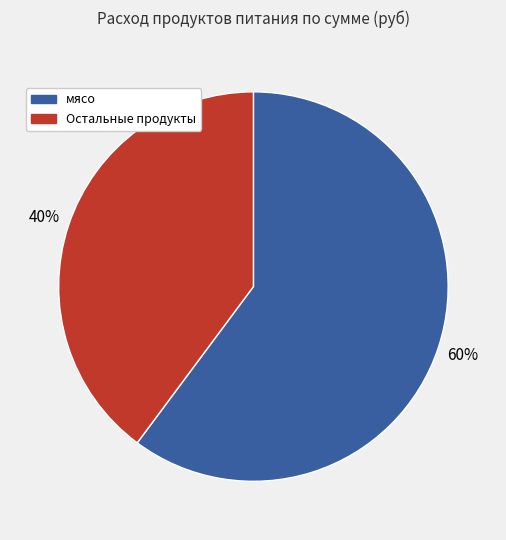

Does any single category account for the majority?

Yes